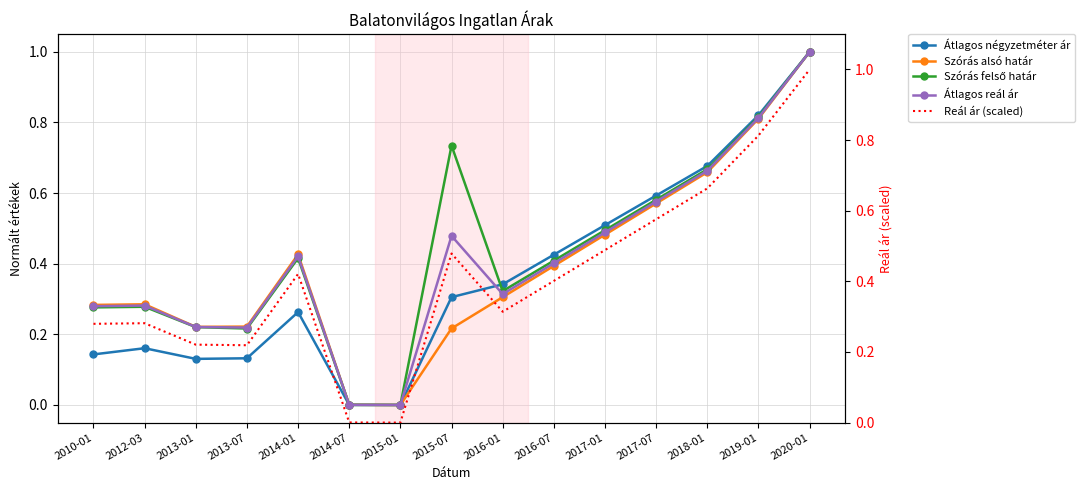

Between 2010-01 and 2014-01, which series saw the biggest shift?

Szórás alsó határ